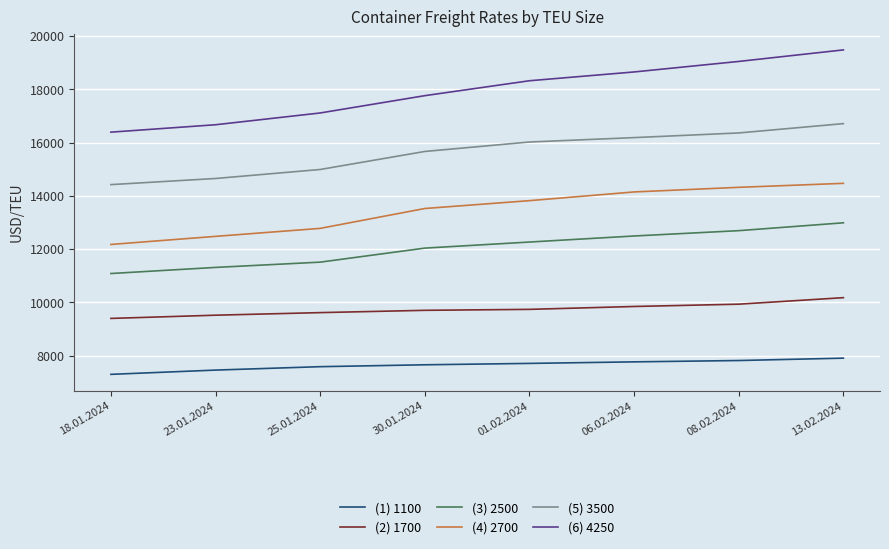

Which series changed the most between 18.01.2024 and 06.02.2024?

(6) 4250